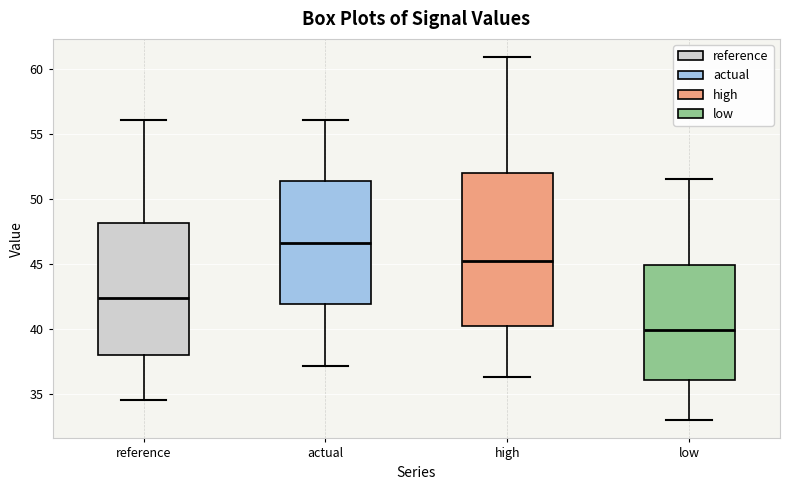

Reading left to right, read every box against the y-axis: the position of its median line, the range the box covers, and the ends of its whiskers. The values are not printed on the chart, so give them approximately, as read against the axis.

reference: median 42.5, box 38.0 to 48.0, whiskers 34.5 to 56.0
actual: median 46.5, box 42.0 to 51.5, whiskers 37.0 to 56.0
high: median 45.0, box 40.0 to 52.0, whiskers 36.0 to 61.0
low: median 40.0, box 36.0 to 45.0, whiskers 33.0 to 51.5